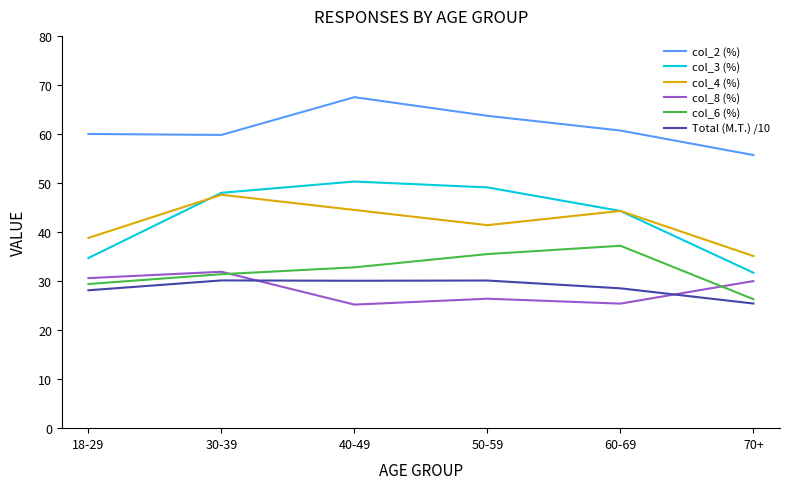

Which category has the highest value in the col_2 (%) series?

40-49